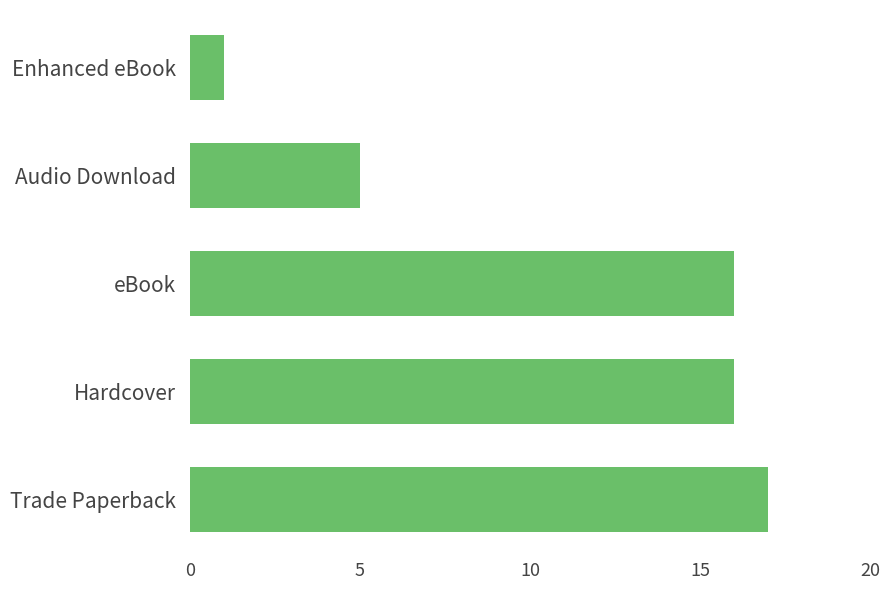

True or false: the data shows 6 at Hardcover.

False